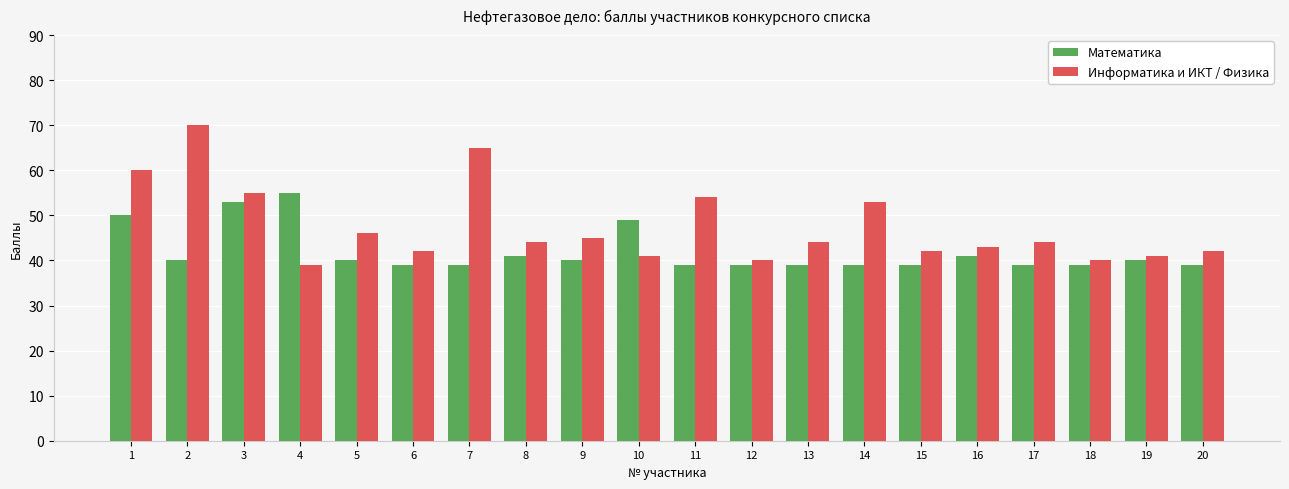

Does the chart contain stacked bars?

No